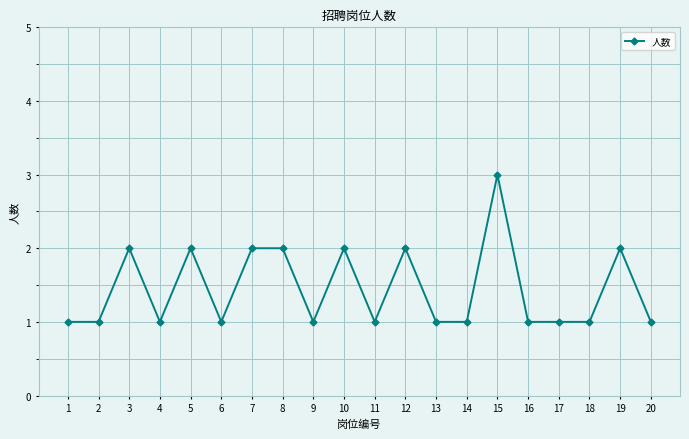

What is the average value?

1